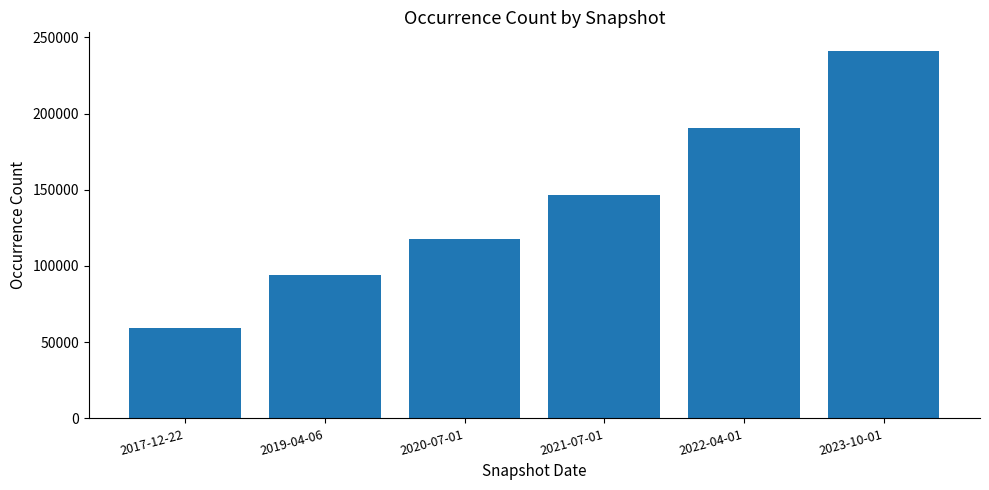

Rank the categories by value from highest to lowest.

2023-10-01, 2022-04-01, 2021-07-01, 2020-07-01, 2019-04-06, 2017-12-22